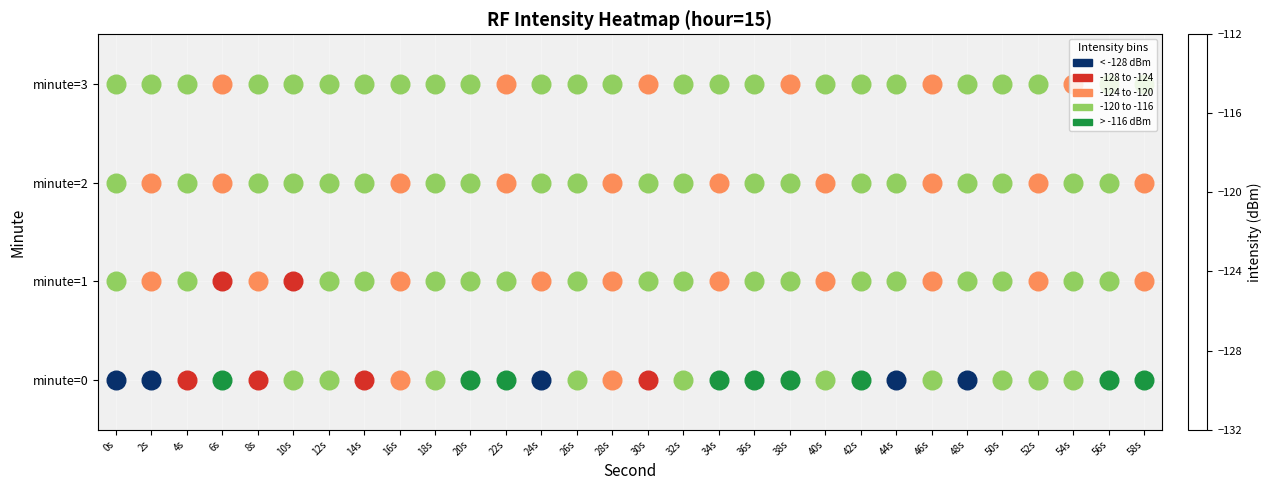

Which series has the largest total across all categories?

minute=0